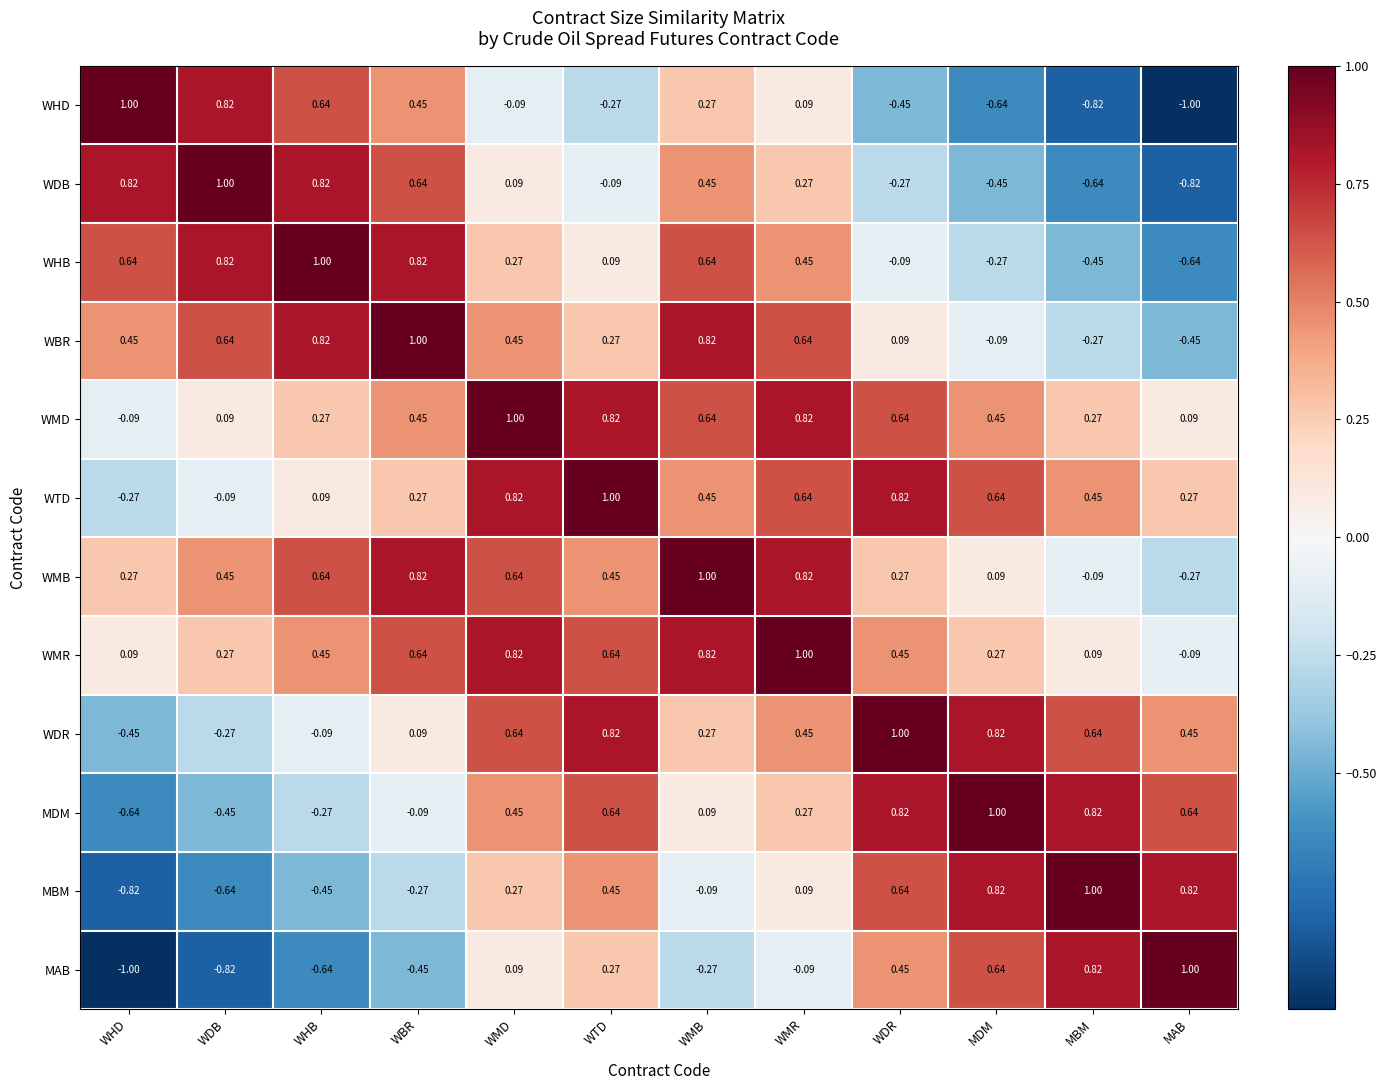

At which label does MAB reach its peak?

MAB